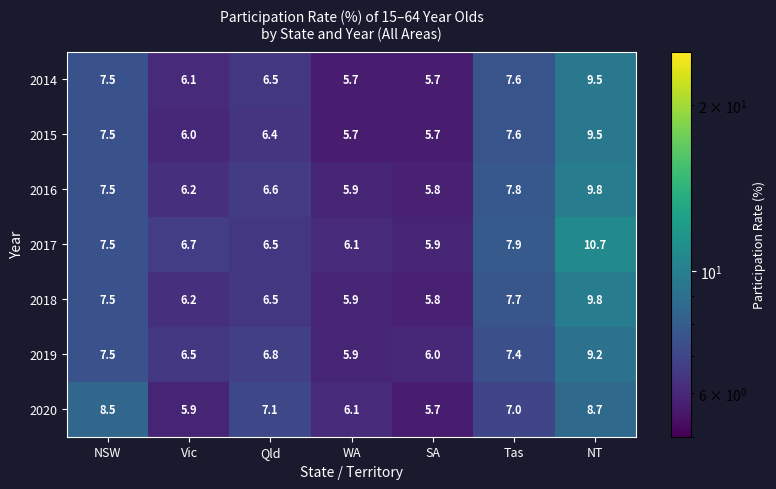

Is it true that 2019 equals 6.8 at Qld?

True